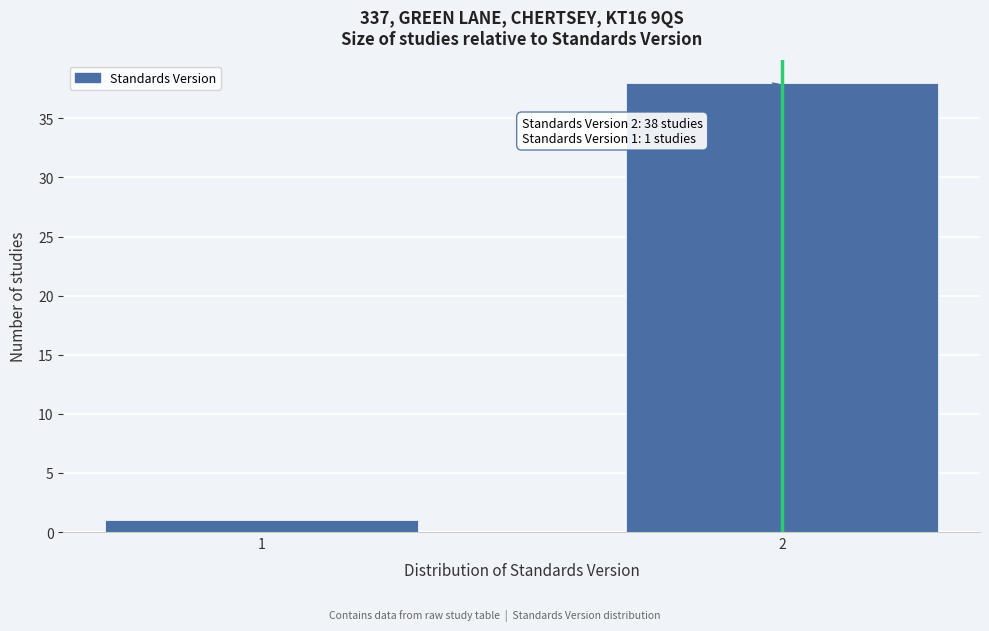

Reading left to right, extract all data points from this chart.

1=1	2=38